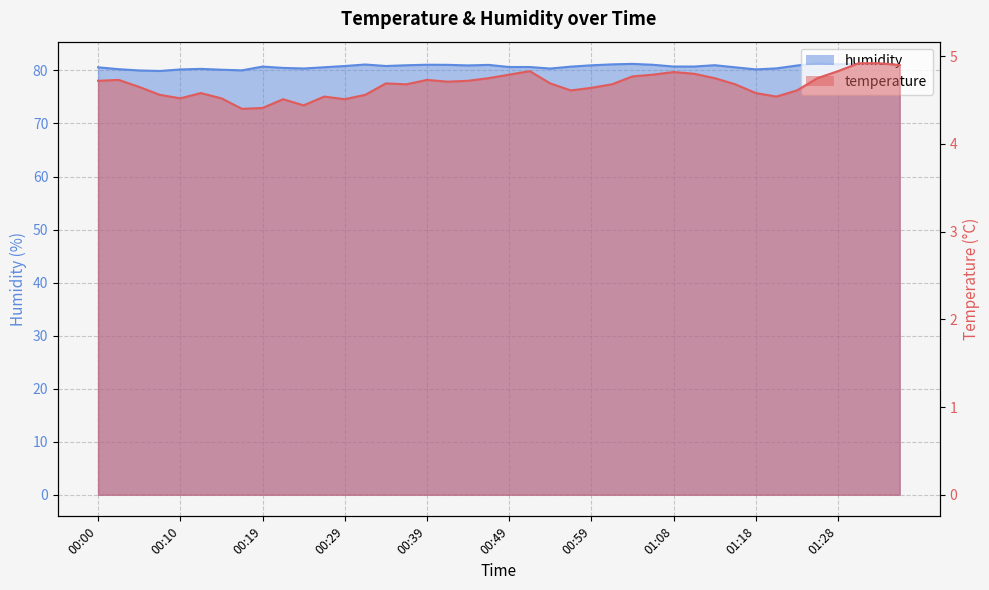

How many interior local peaks does the temperature series have?

8